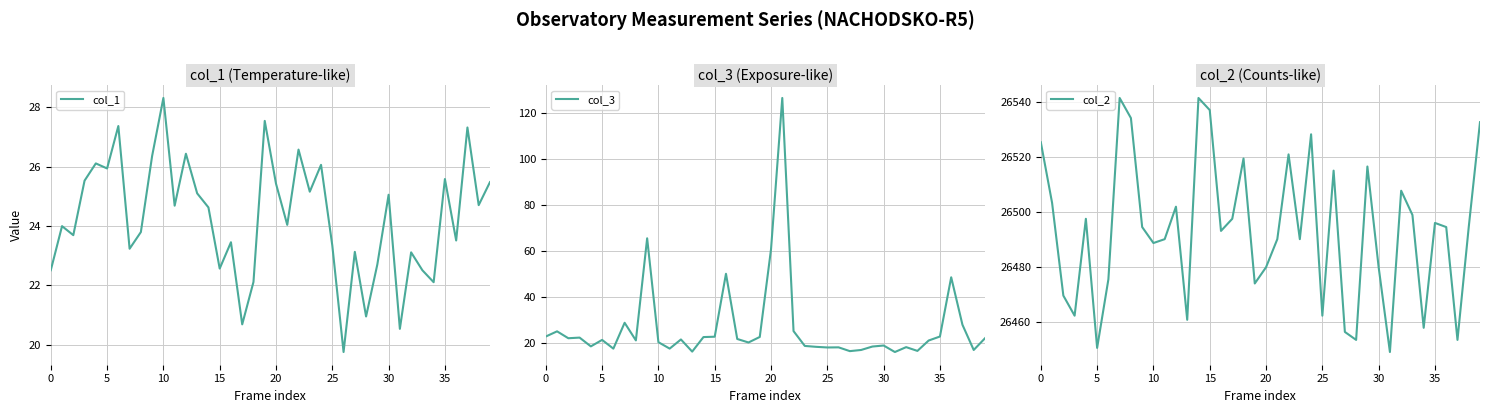

At which category is the sum across all series the highest?

21